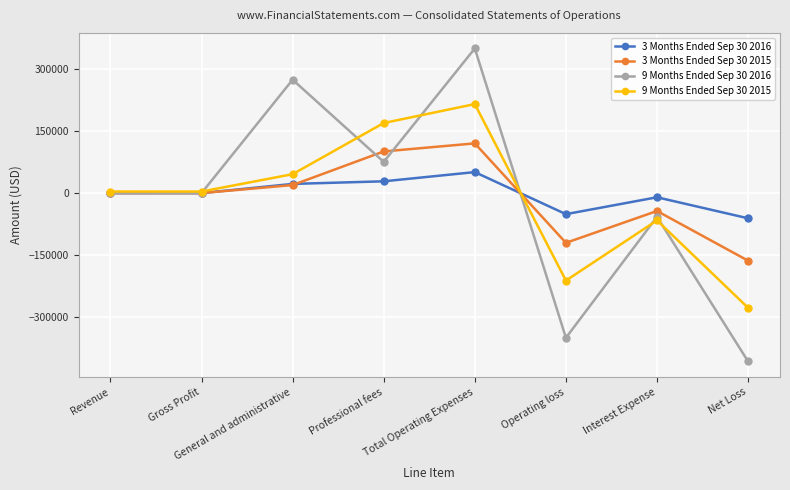

How many values in the 9 Months Ended Sep 30 2015 series are below 3856?

4